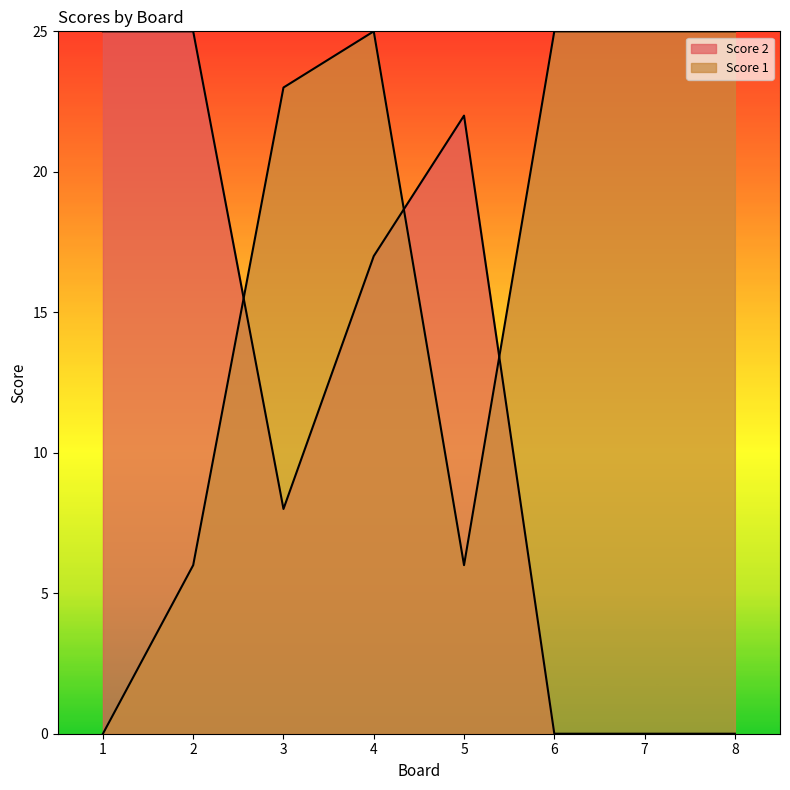

Reading left to right, transcribe all the data shown in this chart.

Score 2: 1=25	2=25	3=8	4=17	5=22	6=0	7=0	8=0
Score 1: 1=0	2=6	3=23	4=25	5=6	6=25	7=25	8=25